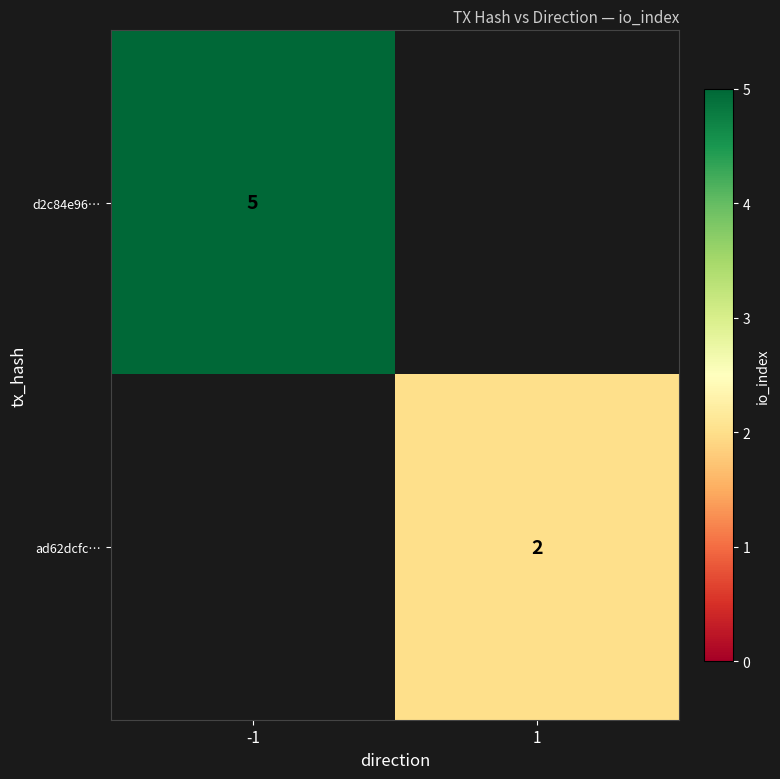

Is it true that d2c84e96… equals 5 at -1?

True